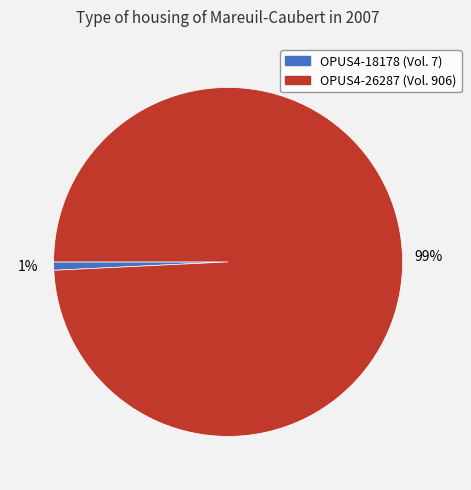

Is it true that OPUS4-18178 is 1% of the pie?

True